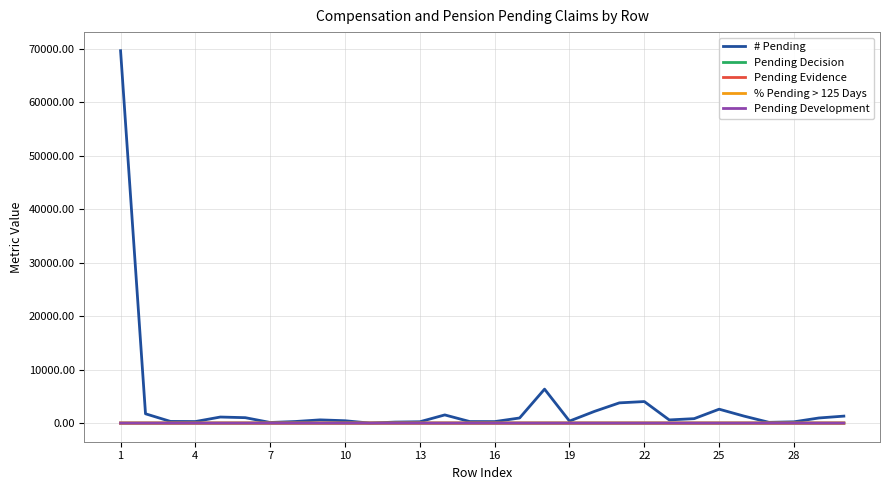

In Pending Evidence, how many points are higher than both neighbors (excluding endpoints)?

8